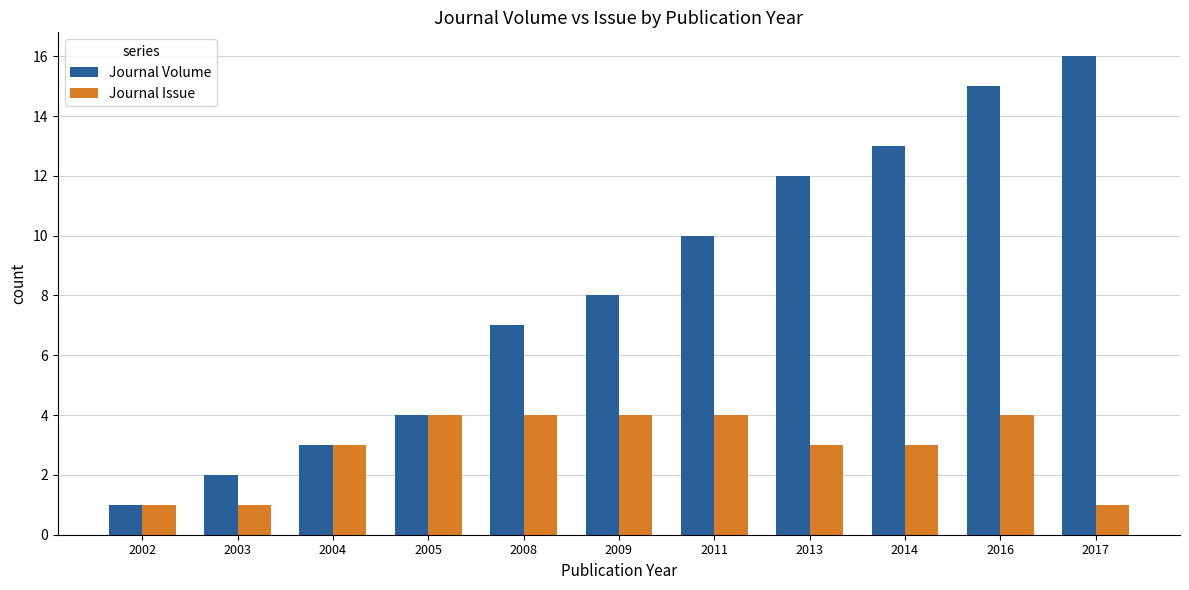

At which label does Journal Volume reach its minimum?

2002